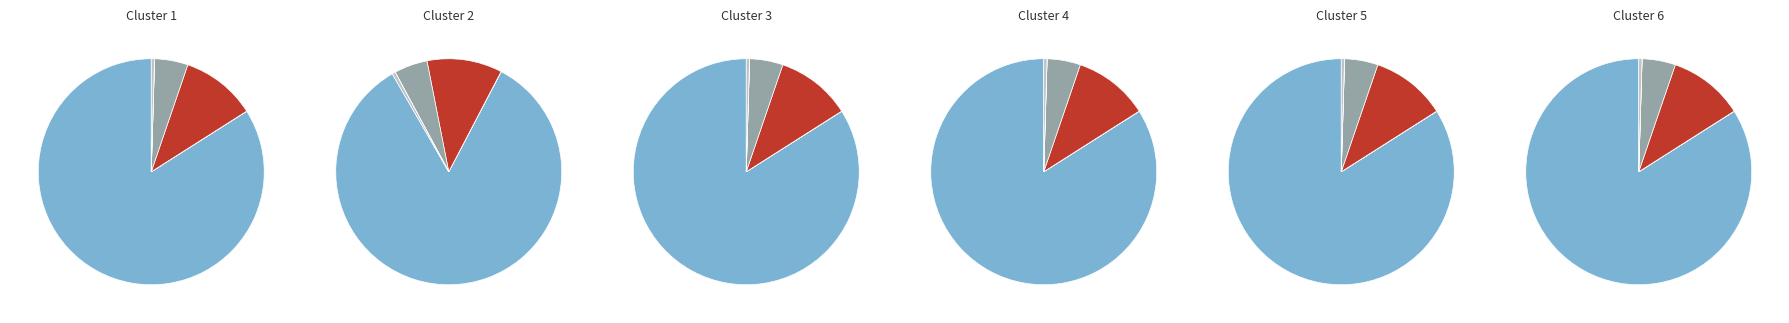

True or false: Central government accounts for 90% of the total.

False